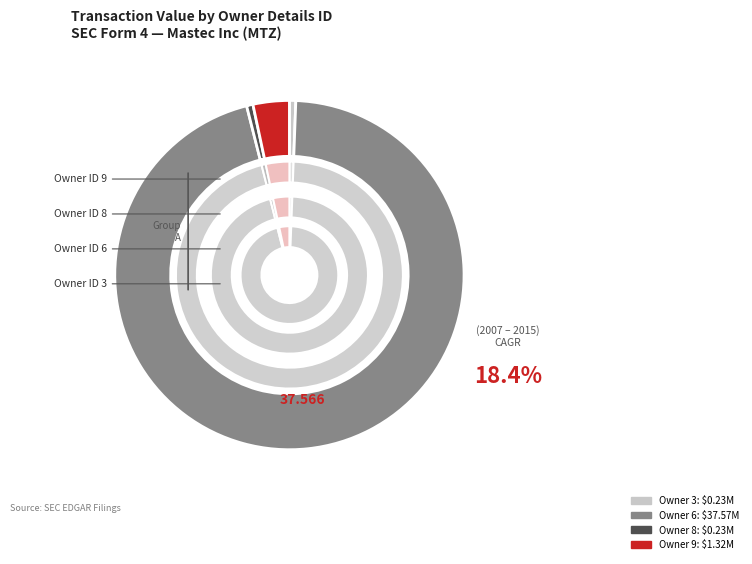

Does 0 account for over 50% of the chart?

No